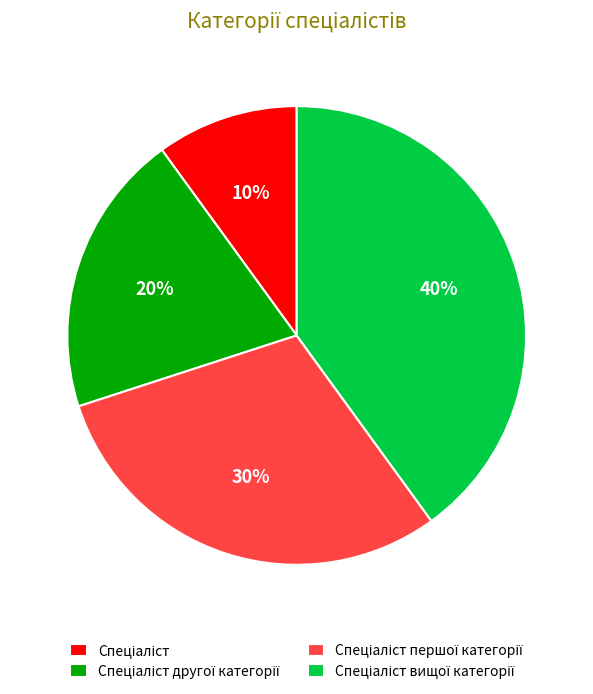

Is there a majority slice in this chart?

No